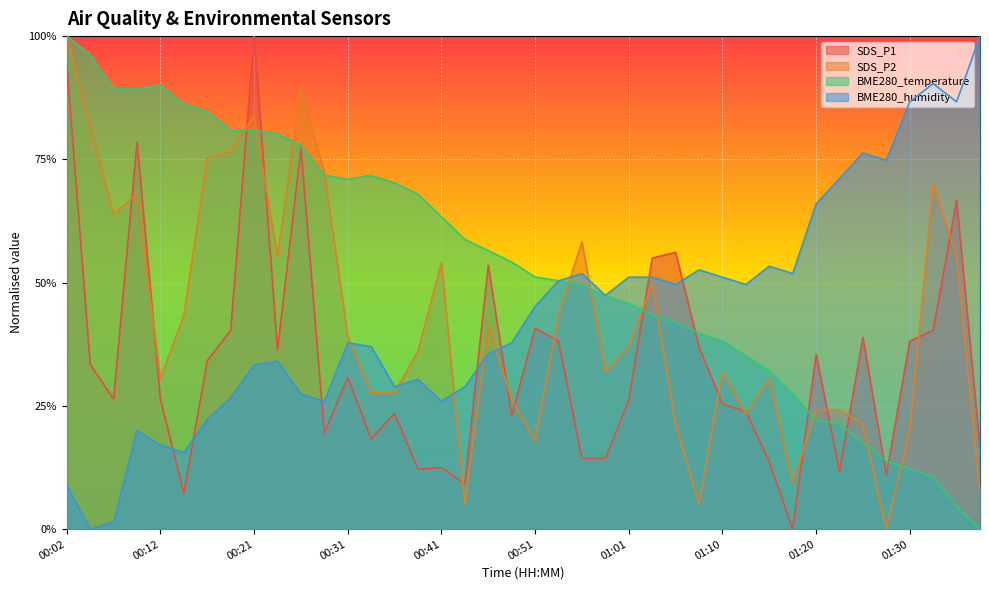

What position from the left is 01:01?

25